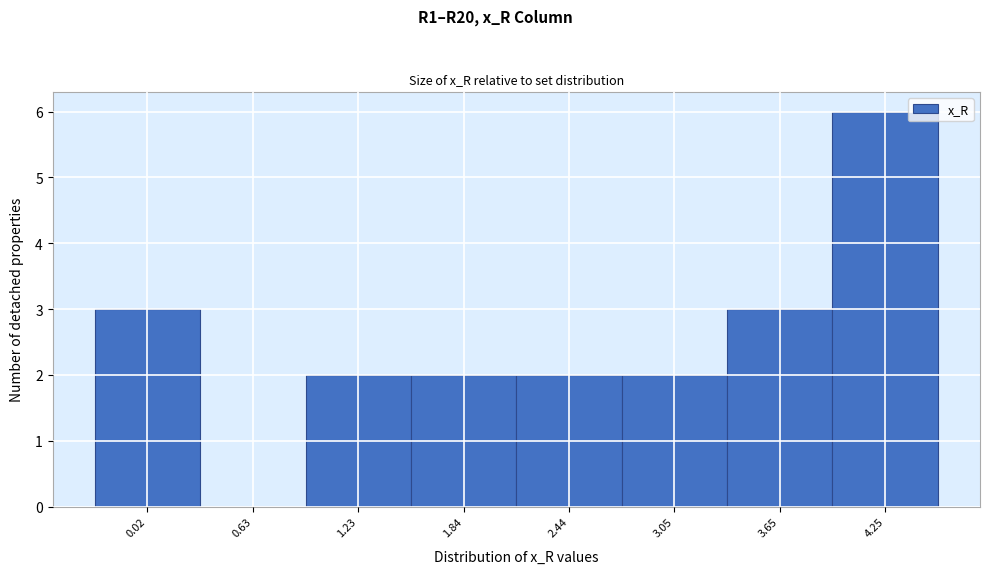

Reading right to left, what are all the values shown in this chart?

4.25=6	3.65=3	3.05=2	2.44=2	1.84=2	1.23=2	0.63=0	0.02=3